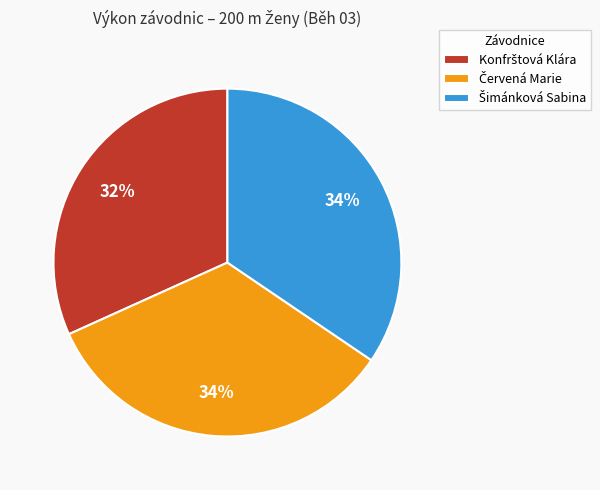

To the nearest percent, what is the average slice percentage?

33%